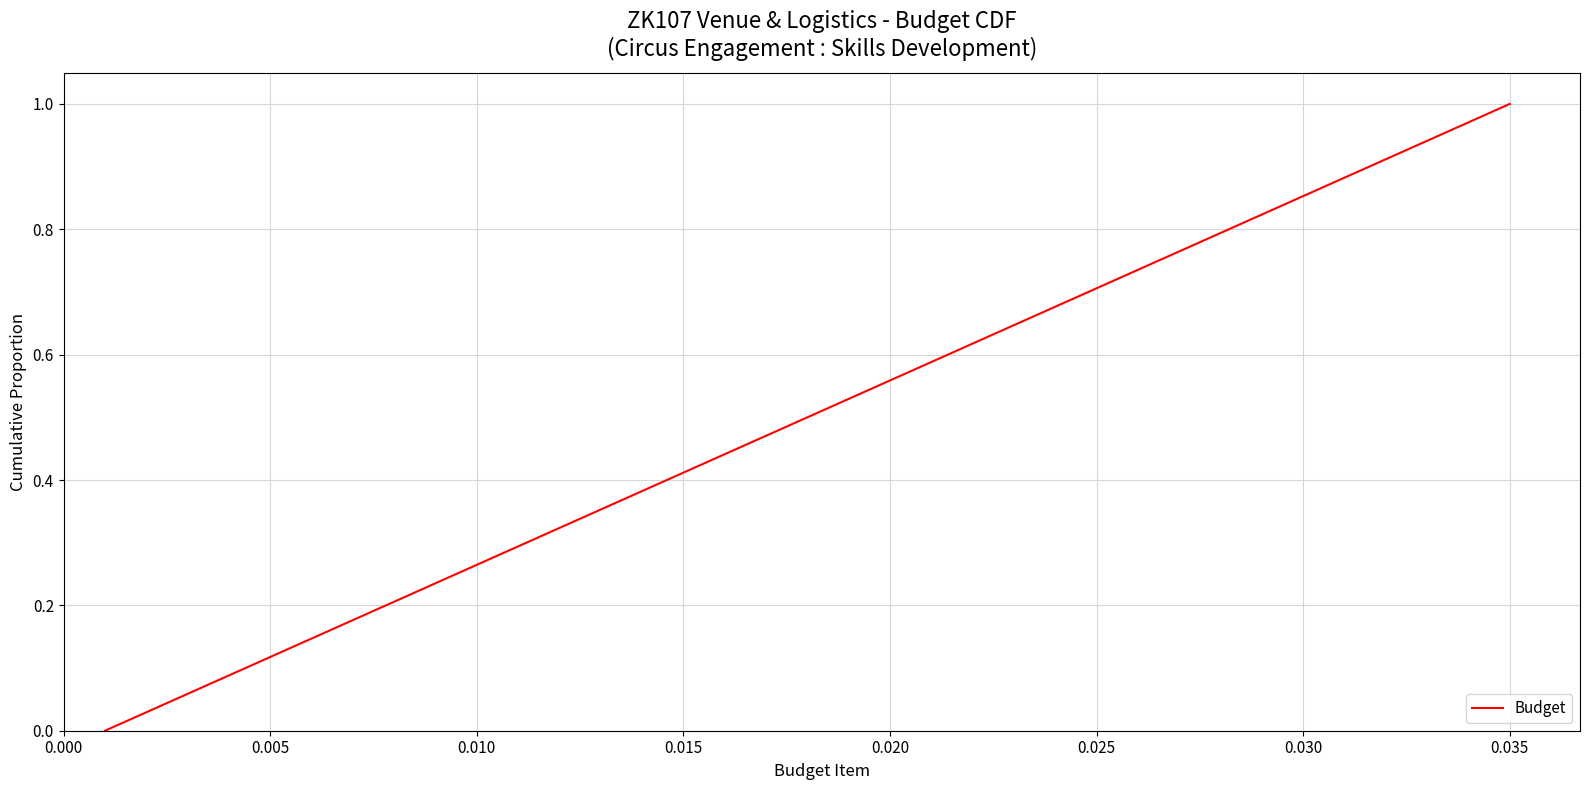

What is the greatest value displayed?

1.0